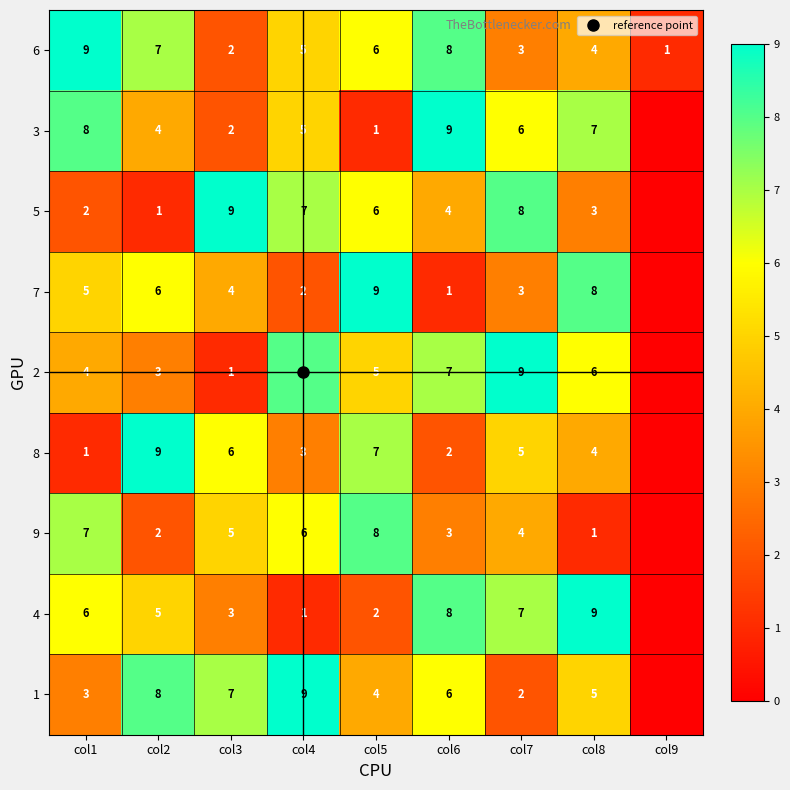

What is the total value across all series at col9?

1